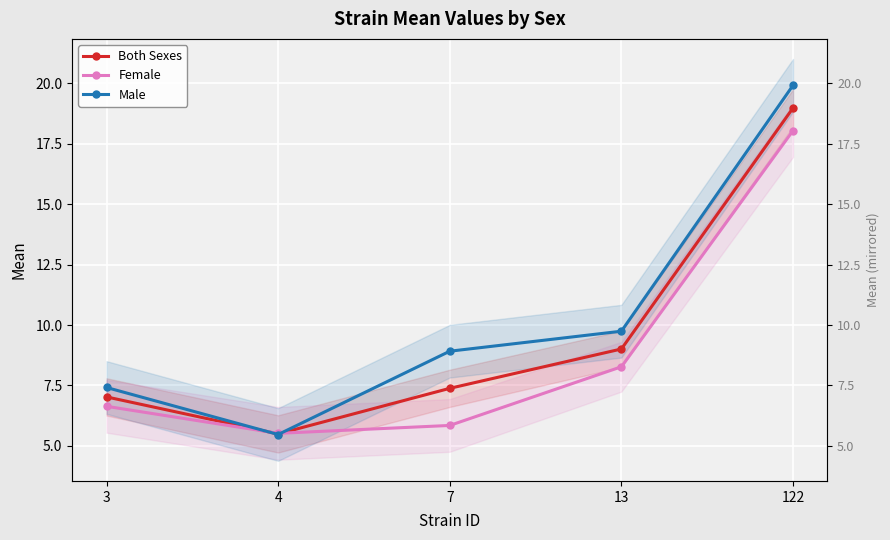

Which has a higher value, 4 or 122?

122